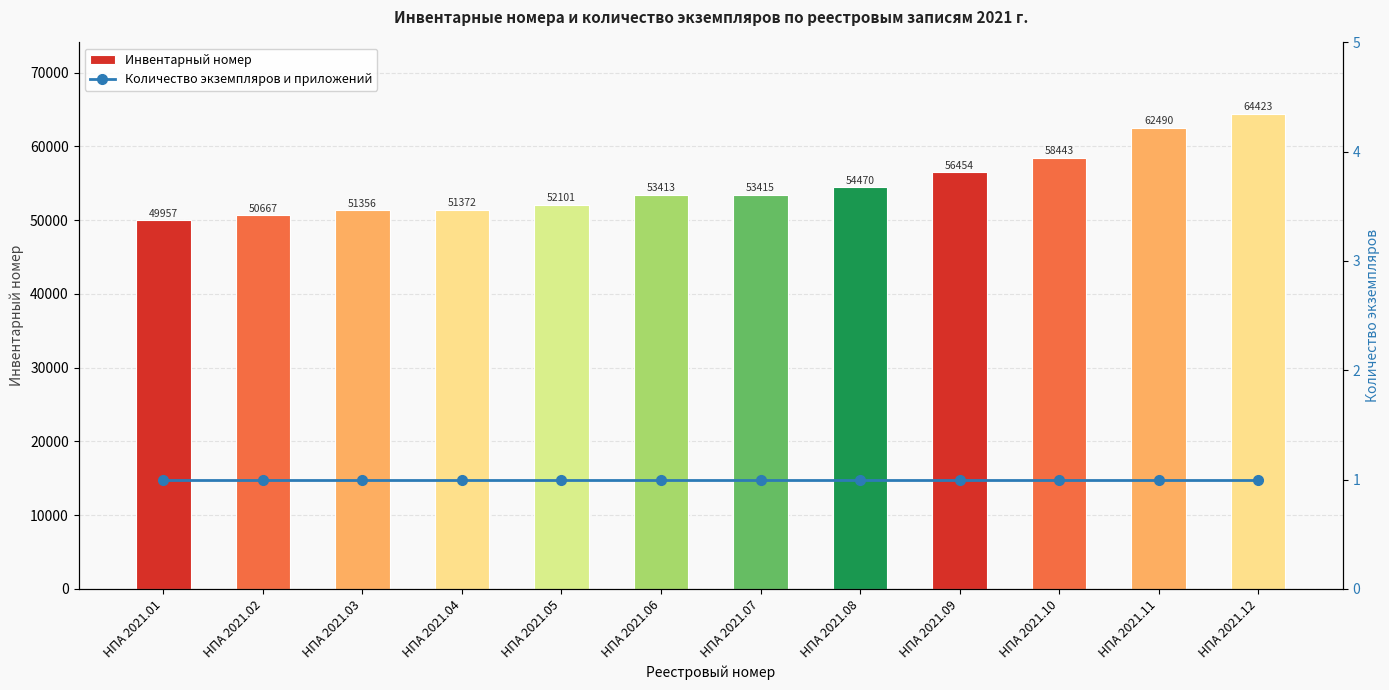

The value of Инвентарный номер at НПА 2021.09 is 14686. True or false?

False